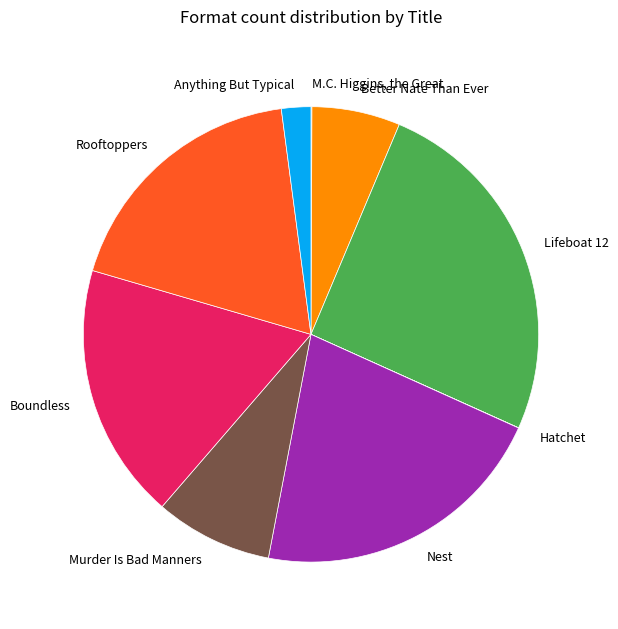

Approximately how many times larger is the value at Nest compared to Boundless?

1.2